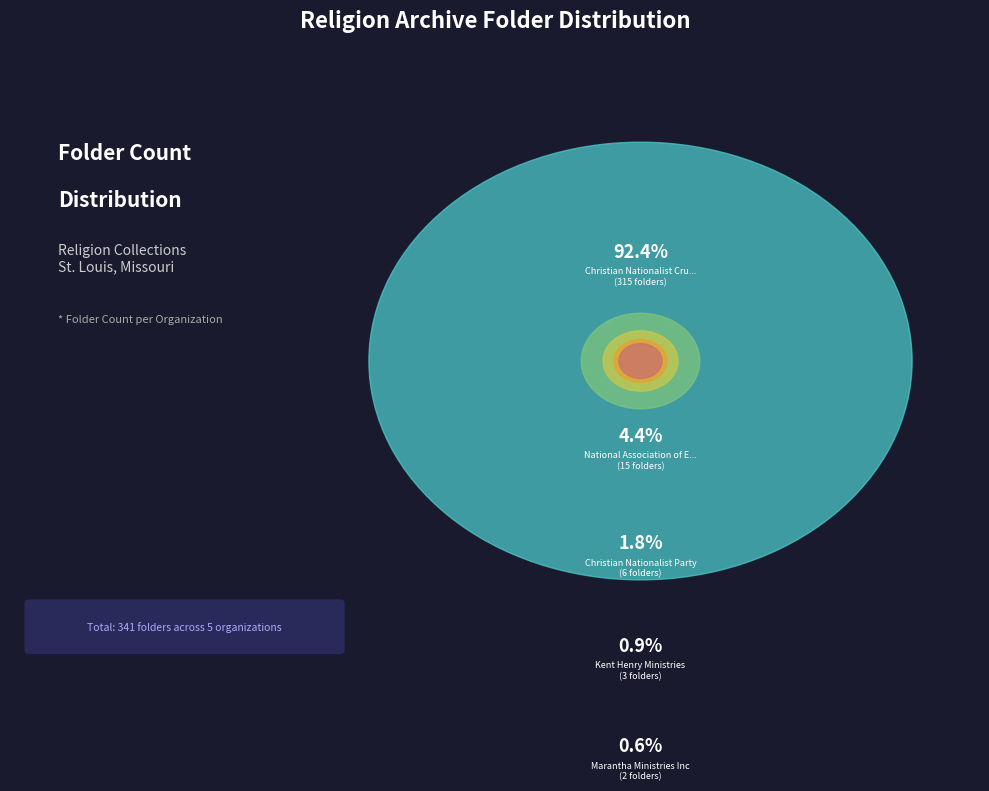

To the nearest percent, what is the difference between the Kent Henry Ministries and National Association of Evangelicals slice percentages?

4%